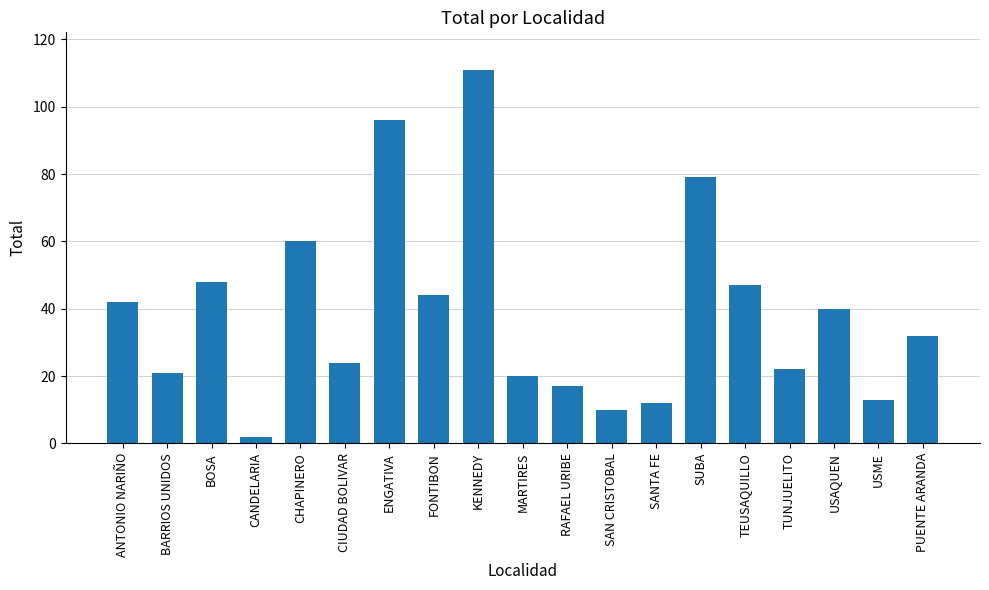

What is the label of the 17th bar from the left?

USAQUEN